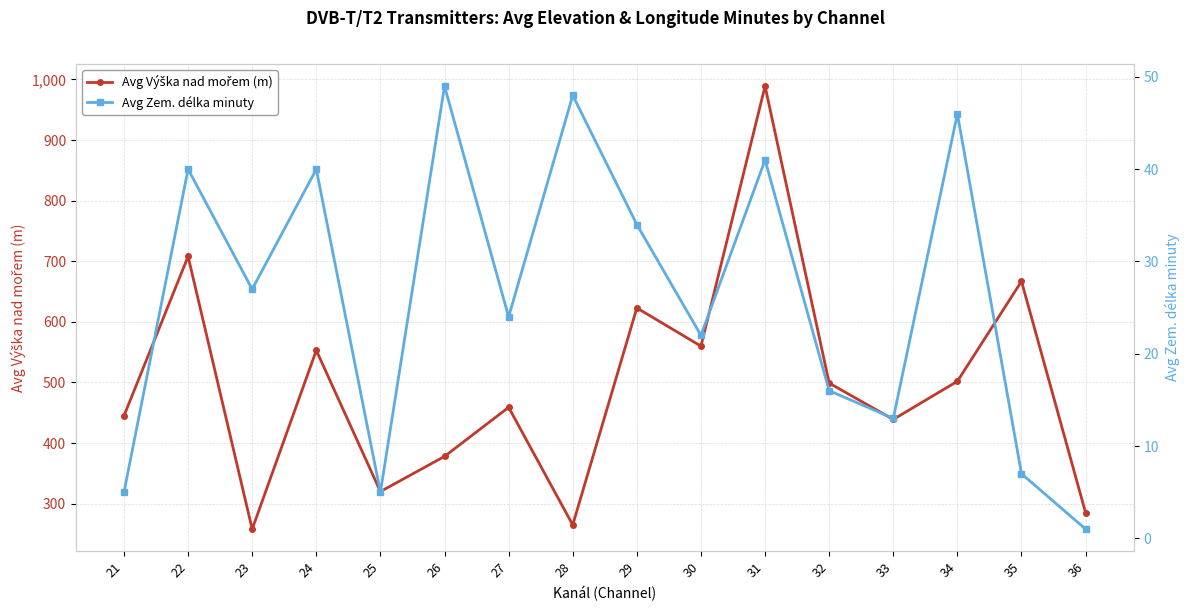

What is the maximum value for Avg Zem. délka minuty?

49